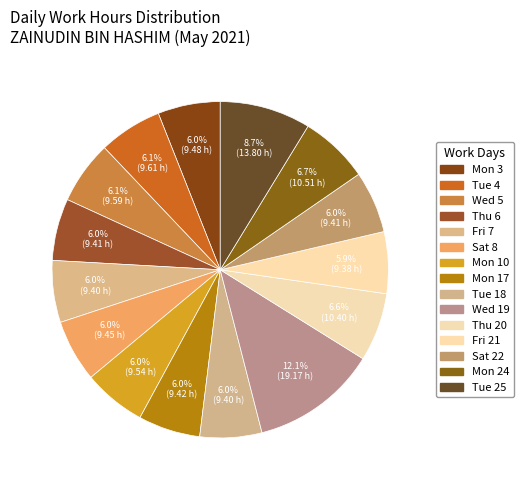

Is Wed 5 the majority of the pie?

No